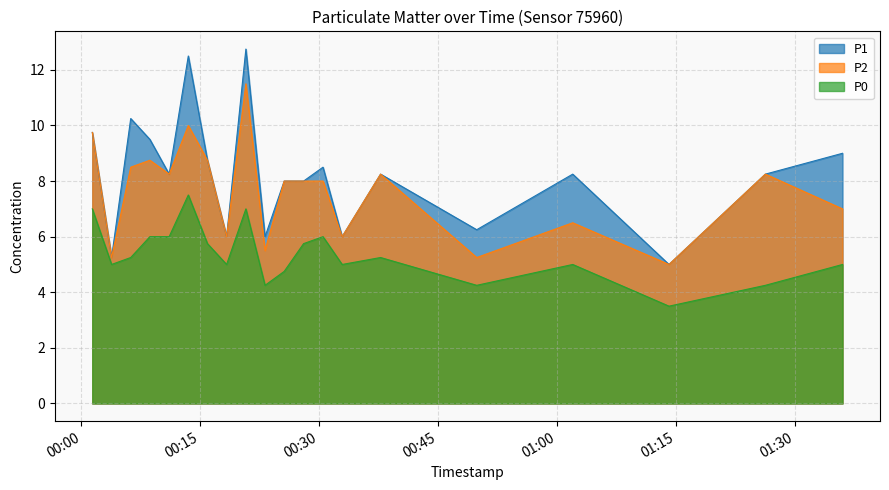

What is the maximum value for P2?

11.5